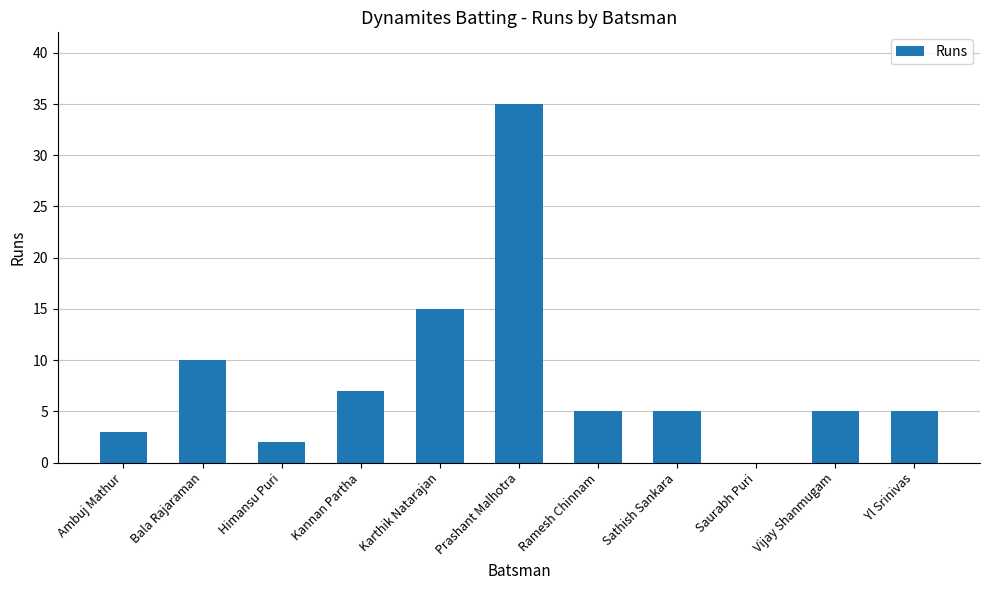

Which category has the highest value across all series?

Prashant Malhotra